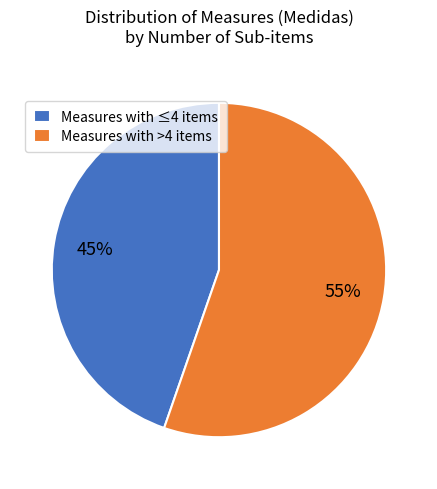

Which has a higher value, Measures with >4 items or Measures with ≤4 items?

Measures with >4 items